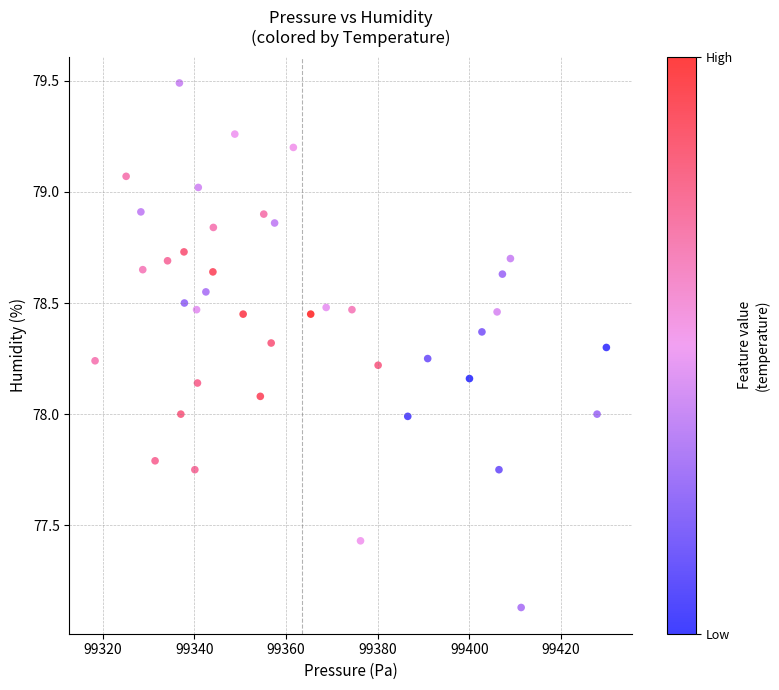

What is the range of X values (max minus min)?

111.6